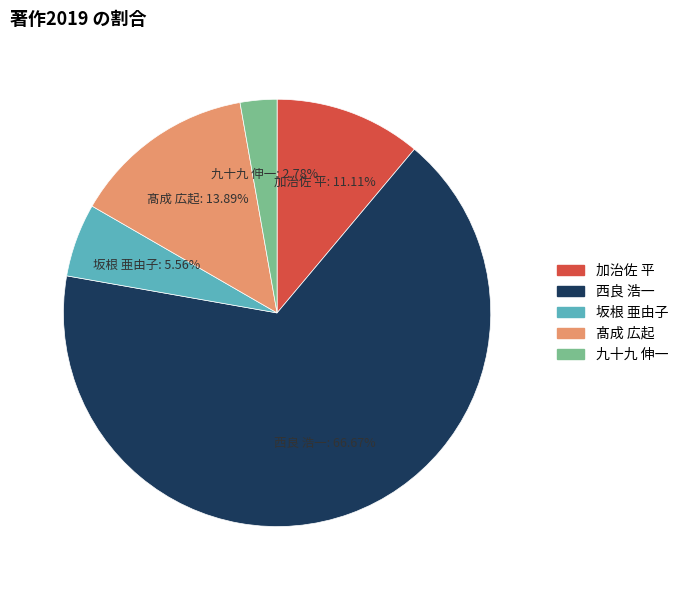

To the nearest percent, what is the average slice percentage?

20%